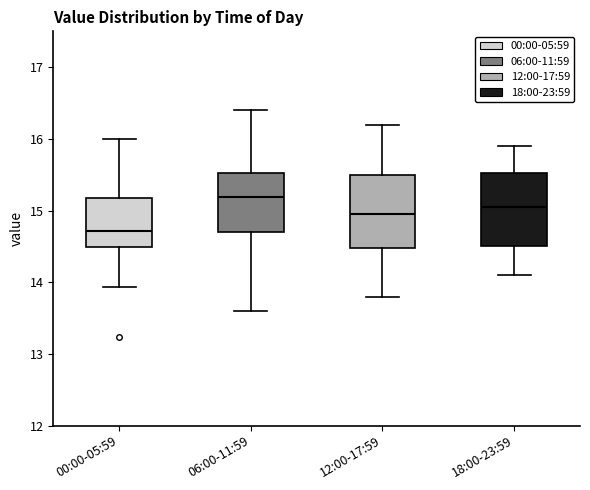

Reading left to right, transcribe this box plot: for each box, give where its median line is, the range the box spans, and where its two whiskers end, as read against the y-axis. The values are not printed on the chart, so give them approximately, as read against the axis.

00:00-05:59: median 14.7, box 14.5 to 15.2, whiskers 13.9 to 16.0
06:00-11:59: median 15.2, box 14.7 to 15.5, whiskers 13.6 to 16.4
12:00-17:59: median 15.0, box 14.5 to 15.5, whiskers 13.8 to 16.2
18:00-23:59: median 15.1, box 14.5 to 15.5, whiskers 14.1 to 15.9